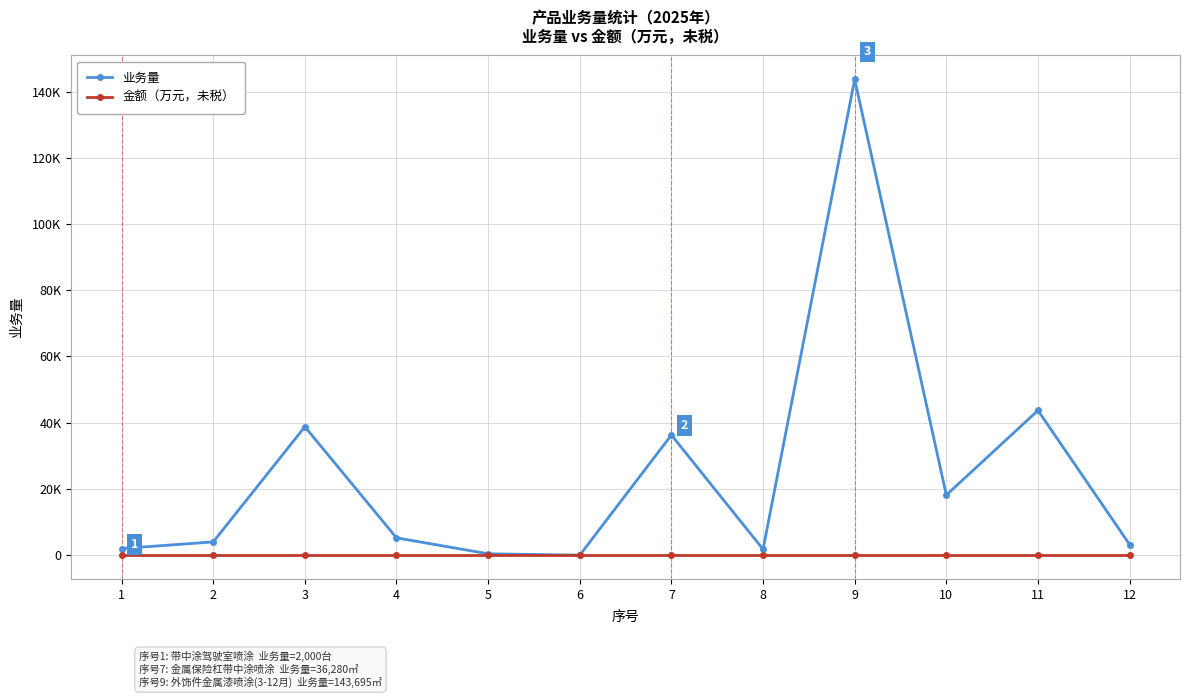

At which category does 业务量 reach its first local peak?

3